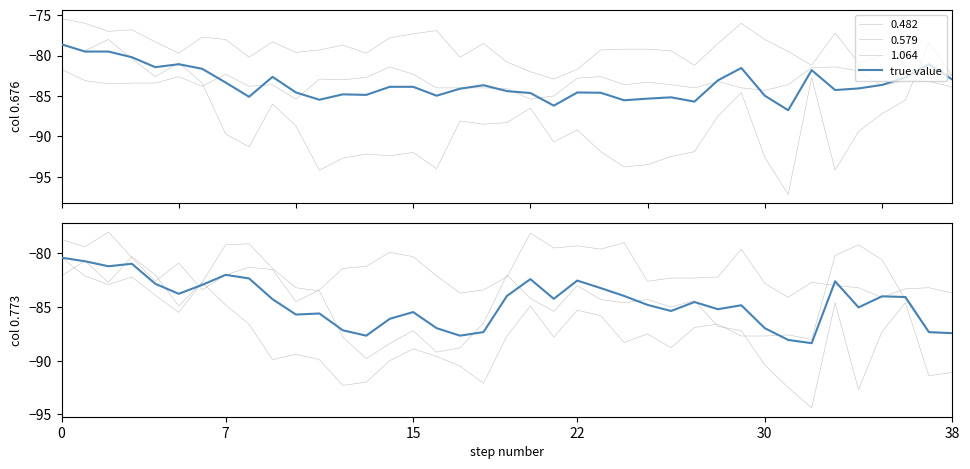

Does the chart have visible grid lines?

No